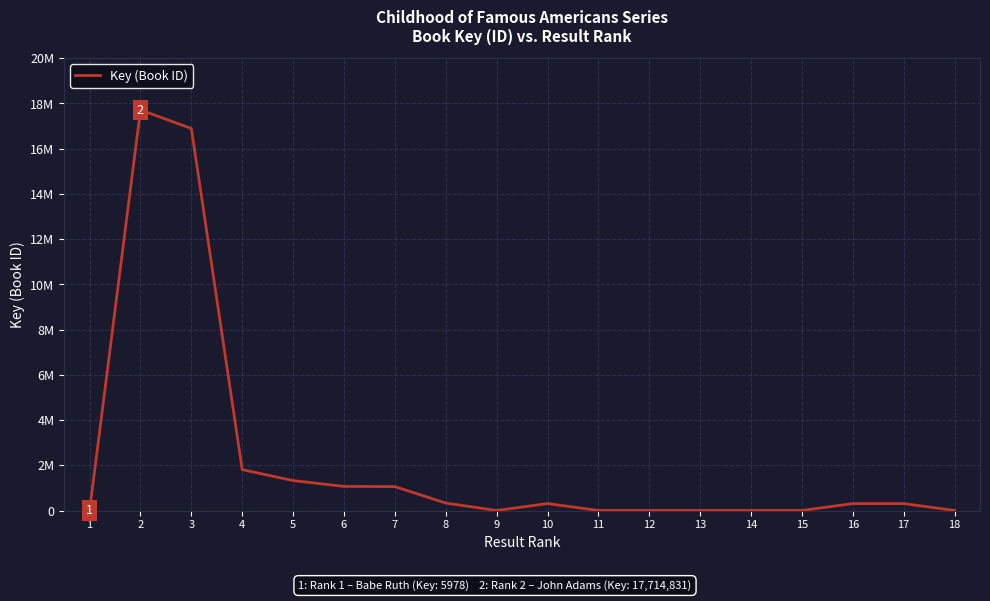

What is the difference between the second highest and minimum values?

16888923